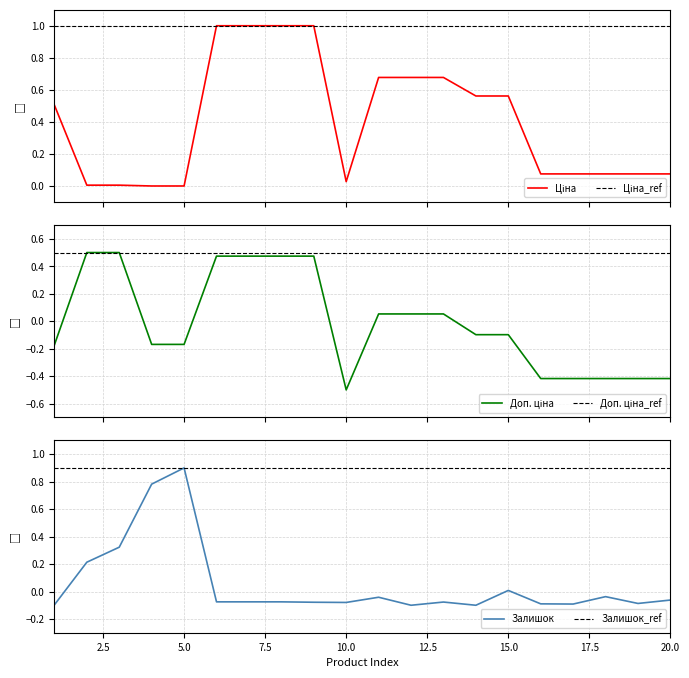

What is the smallest value displayed?

-0.5